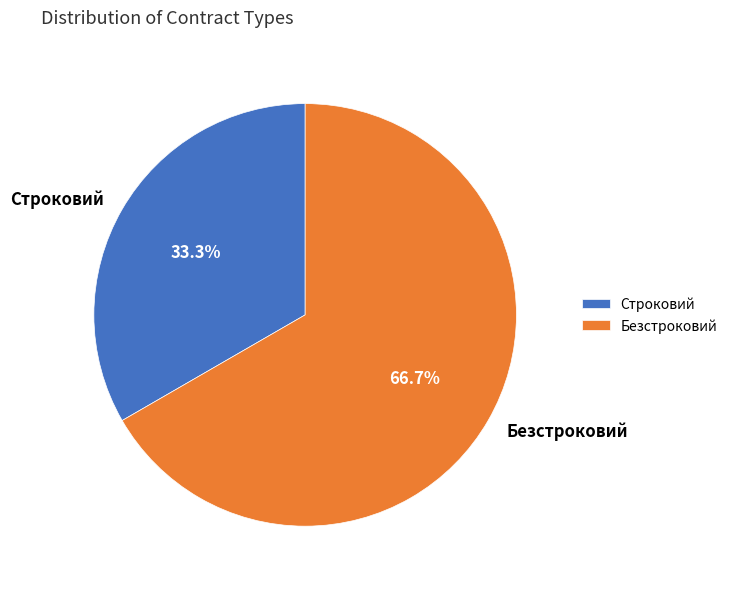

Does Безстроковий account for over 50% of the chart?

Yes